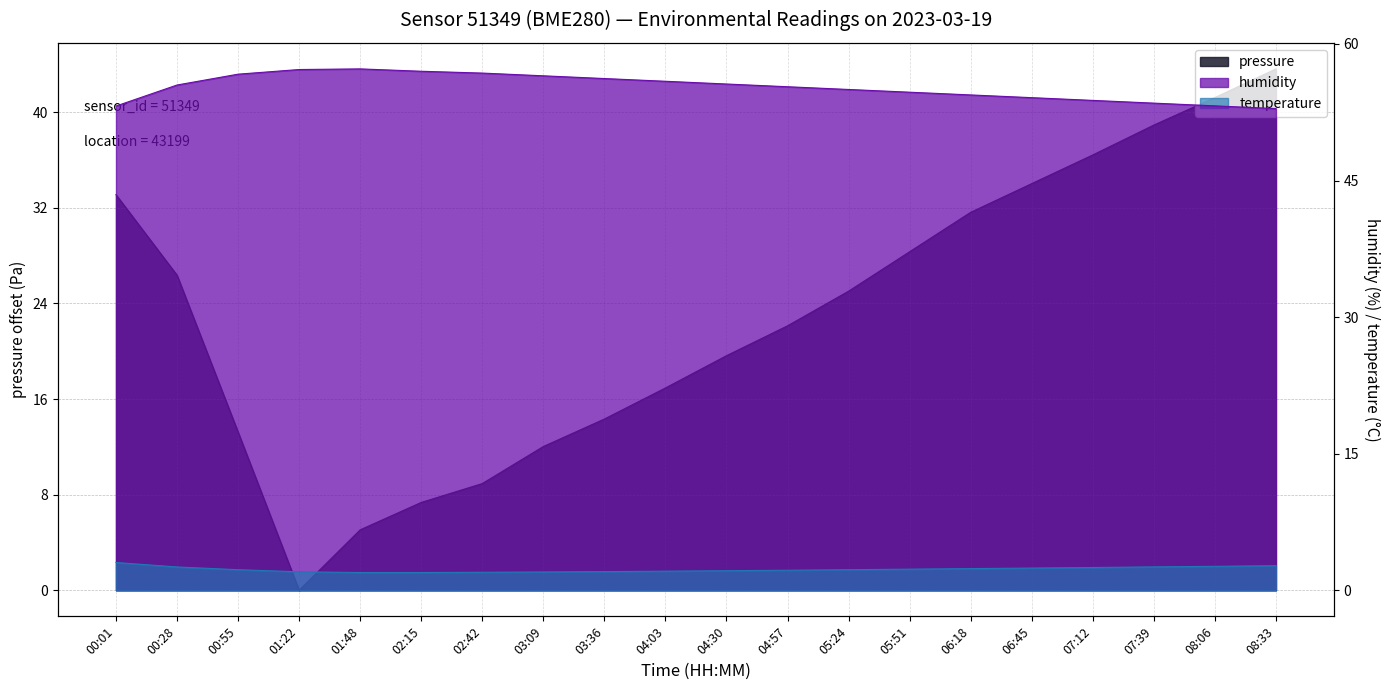

What is the maximum value for humidity?

57.3